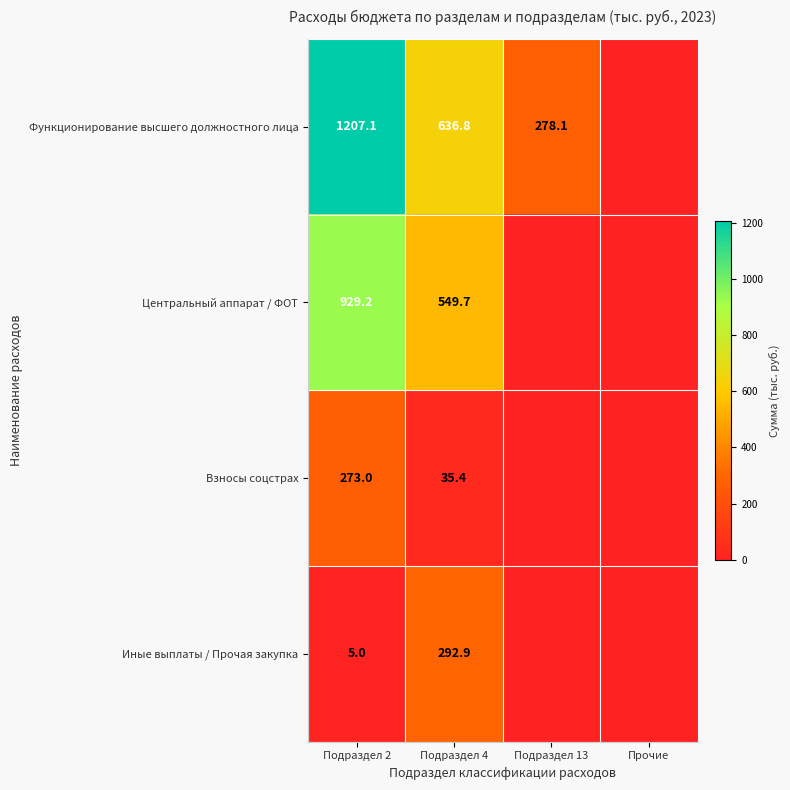

Is the value of Взносы соцстрах at Подраздел 2 greater than the value of Центральный аппарат / ФОТ at Подраздел 4?

No